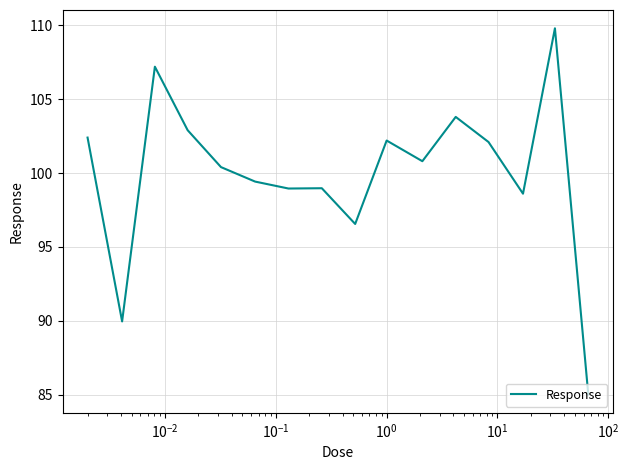

What is the smallest value displayed?

85.0